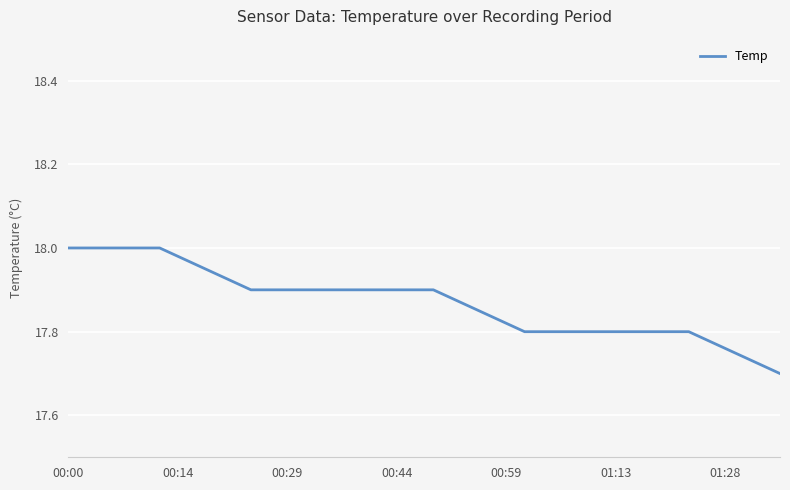

What is the difference between the second highest and minimum values?

0.3